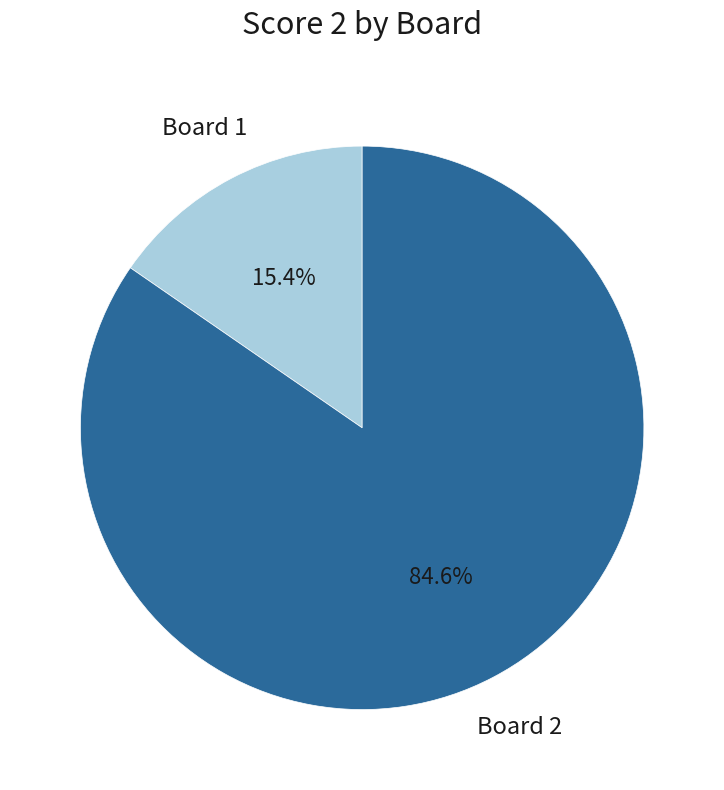

Is there a majority slice in this chart?

Yes